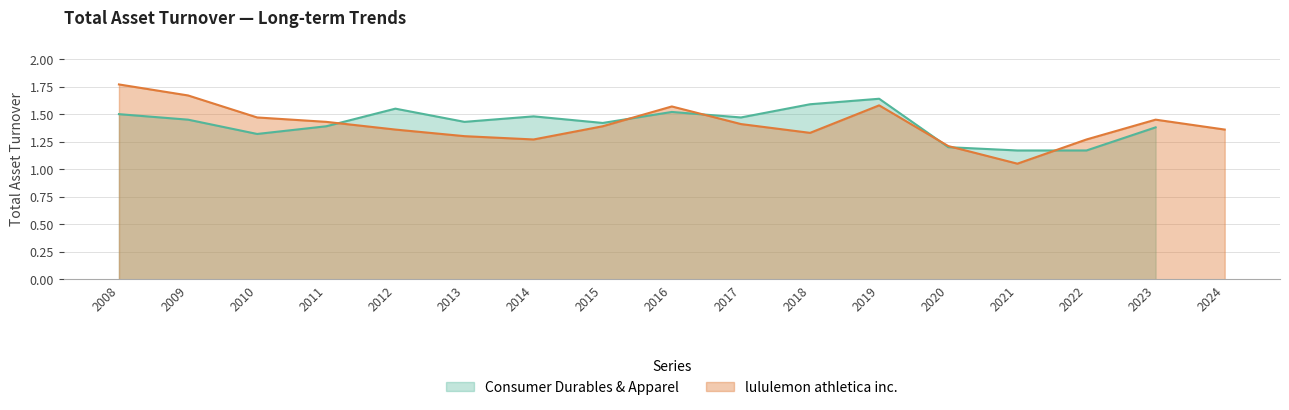

Where is lululemon athletica inc. nearest to the value 1?

2021